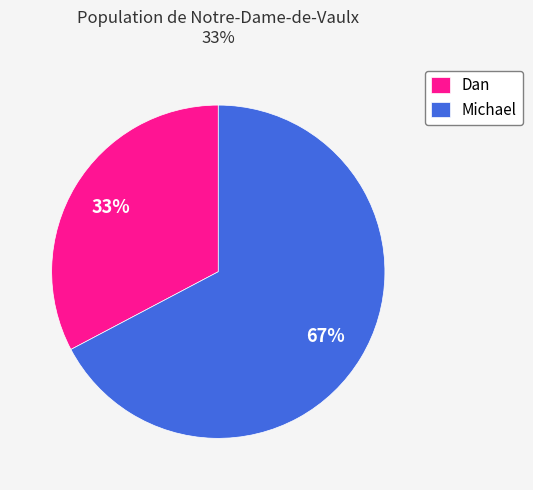

Count the number of slices in the pie.

2